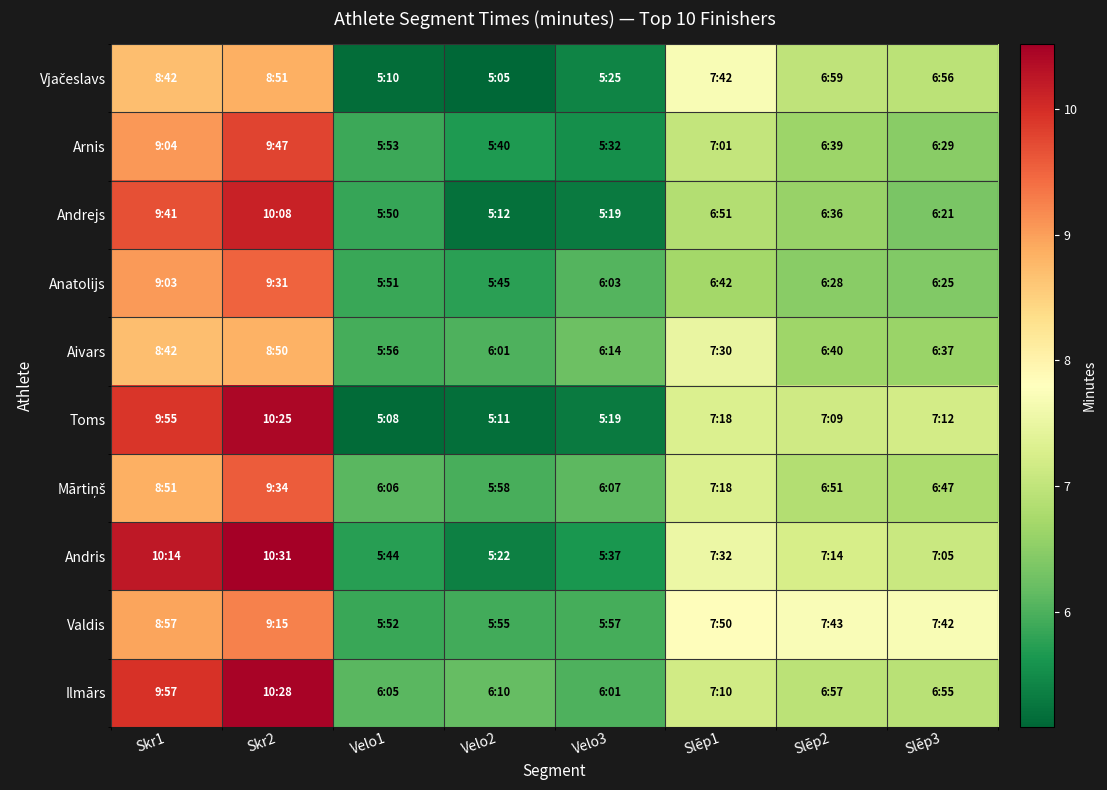

Between Velo1 and Velo3, which series saw the biggest shift?

Andrejs